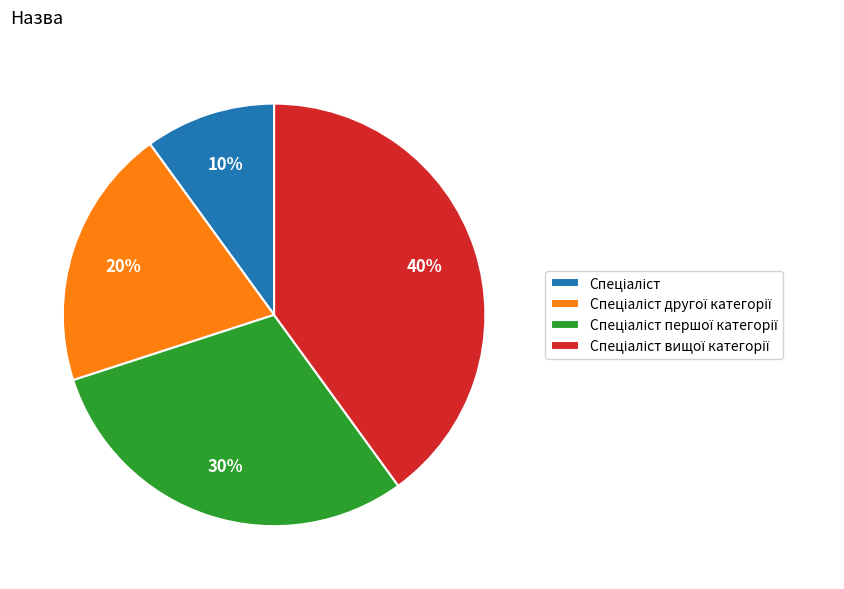

To the nearest percent, what is the average slice percentage?

25%